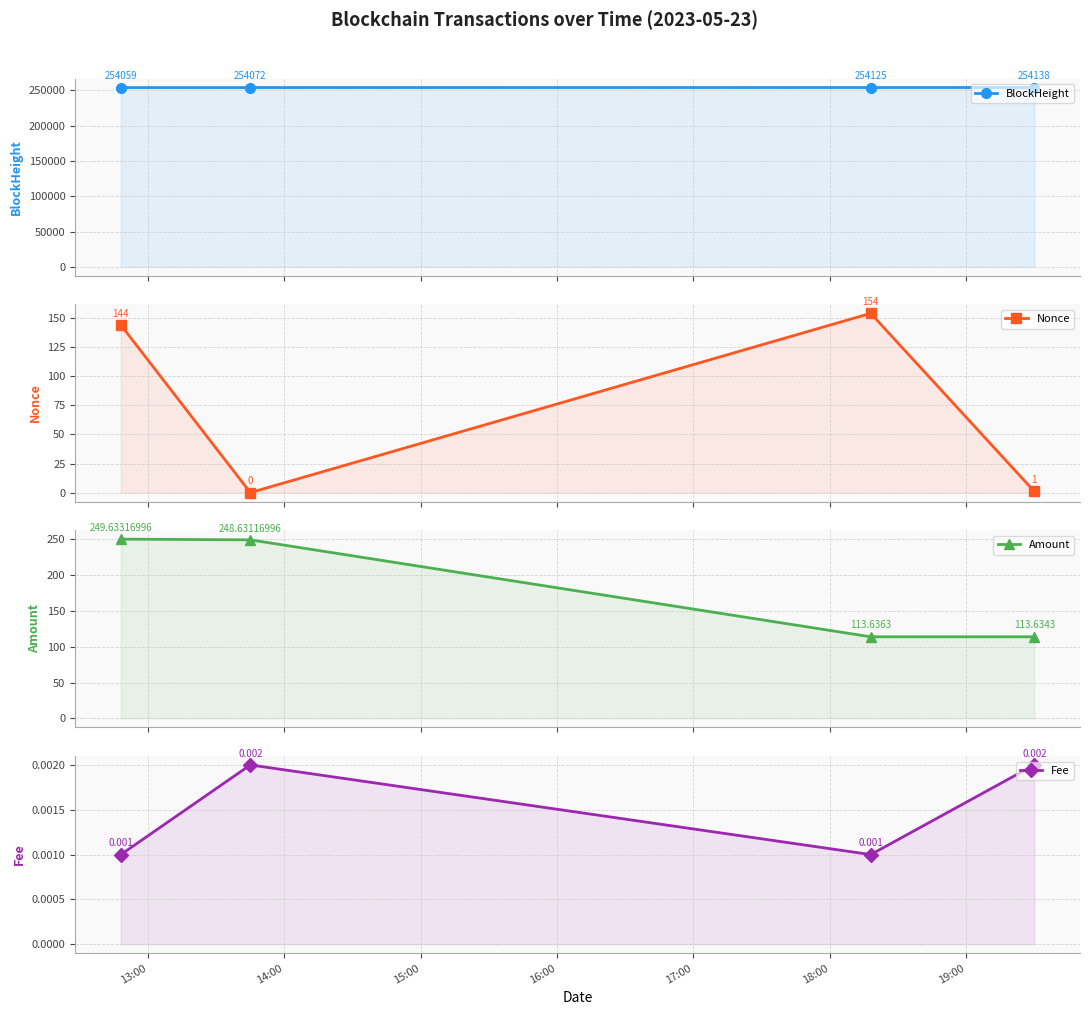

Is it true that BlockHeight equals 354316.9 at 13:00?

False